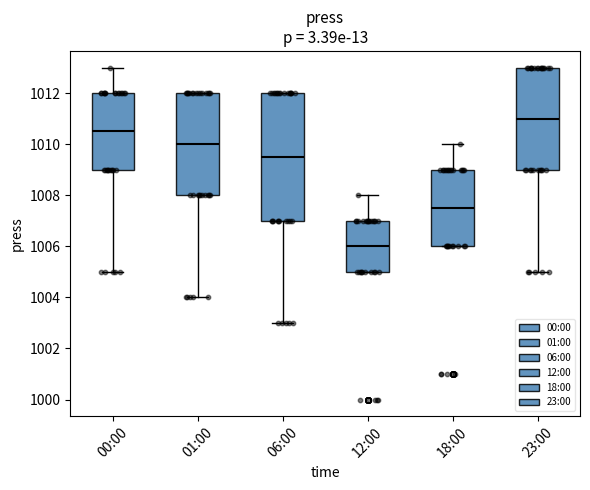

Reading left to right, read every box against the y-axis: the position of its median line, the range the box covers, and the ends of its whiskers. The values are not printed on the chart, so give them approximately, as read against the axis.

00:00: median 1010.6, box 1009.0 to 1012.0, whiskers 1005.0 to 1013.0
01:00: median 1010.0, box 1008.0 to 1012.0, whiskers 1004.0 to 1012.0
06:00: median 1009.6, box 1007.0 to 1012.0, whiskers 1003.0 to 1012.0
12:00: median 1006.0, box 1005.0 to 1007.0, whiskers 1005.0 to 1008.0
18:00: median 1007.6, box 1006.0 to 1009.0, whiskers 1006.0 to 1010.0
23:00: median 1011.0, box 1009.0 to 1013.0, whiskers 1005.0 to 1013.0